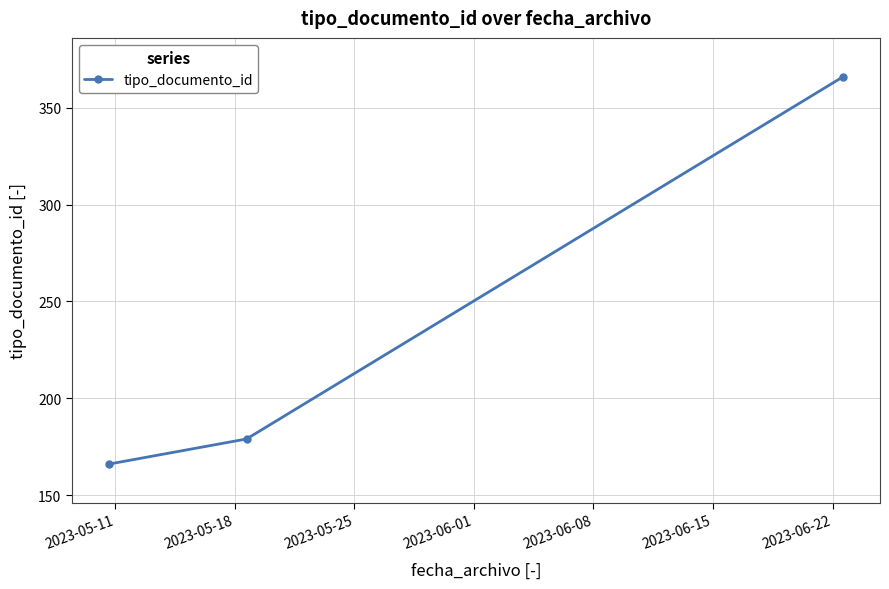

Reading right to left, transcribe all the data shown in this chart.

366	179	166